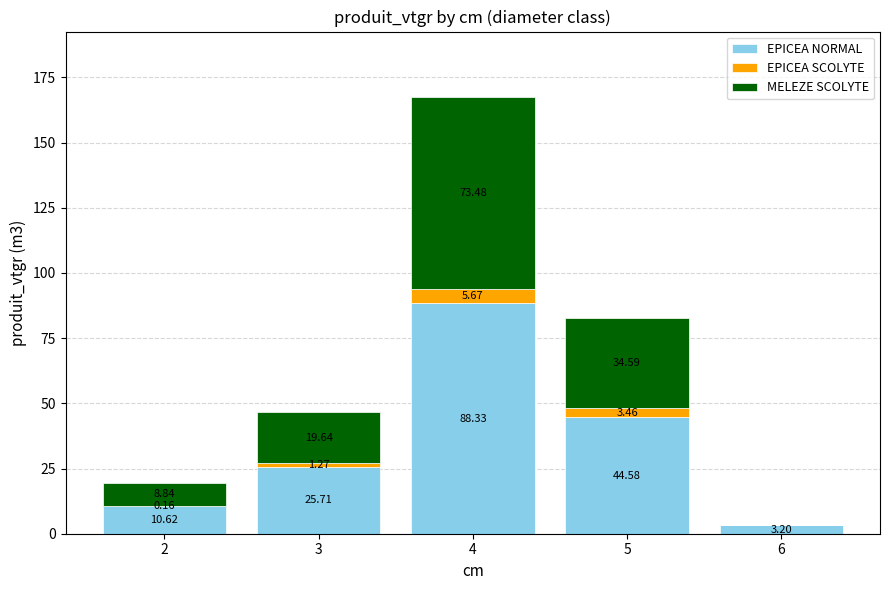

What is the total value across all series at 4?

167.5